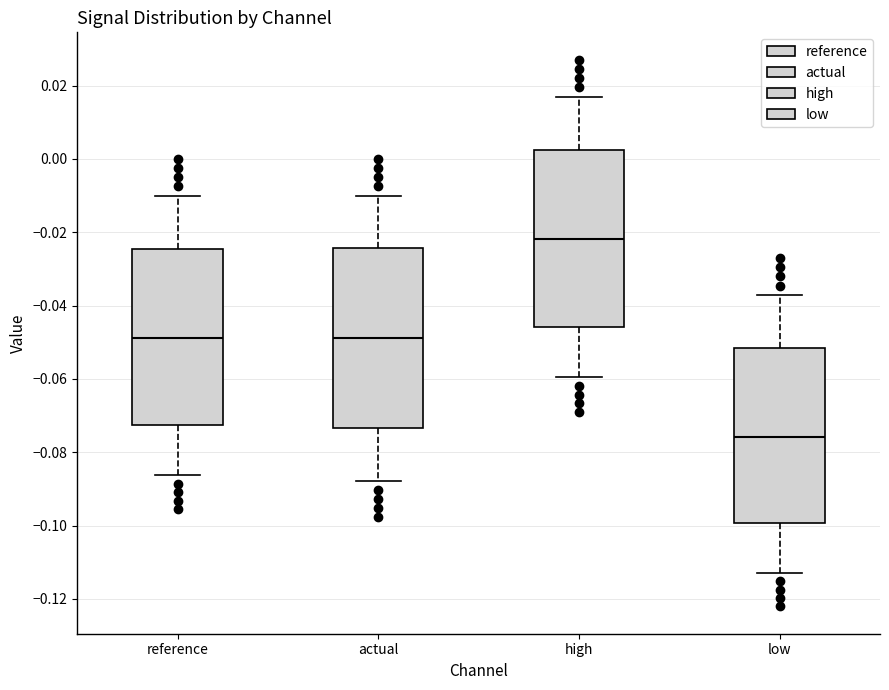

Reading left to right, read every box against the y-axis: the position of its median line, the range the box covers, and the ends of its whiskers. The values are not printed on the chart, so give them approximately, as read against the axis.

reference: median -0.048, box -0.072 to -0.024, whiskers -0.086 to -0.010
actual: median -0.048, box -0.074 to -0.024, whiskers -0.088 to -0.010
high: median -0.022, box -0.046 to 0.002, whiskers -0.060 to 0.016
low: median -0.076, box -0.100 to -0.052, whiskers -0.112 to -0.038